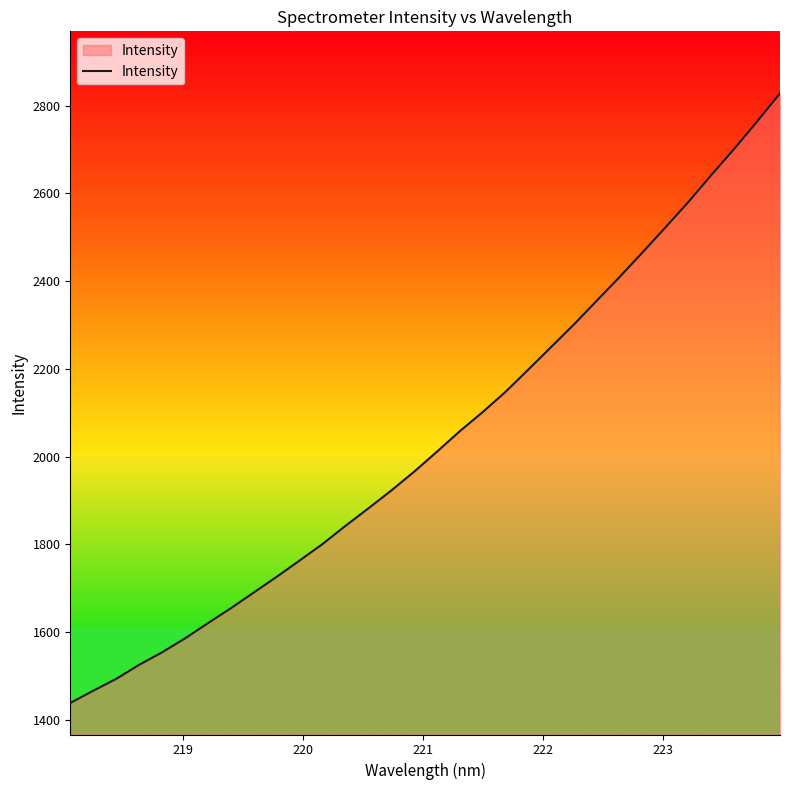

What is the average value?

2039.6